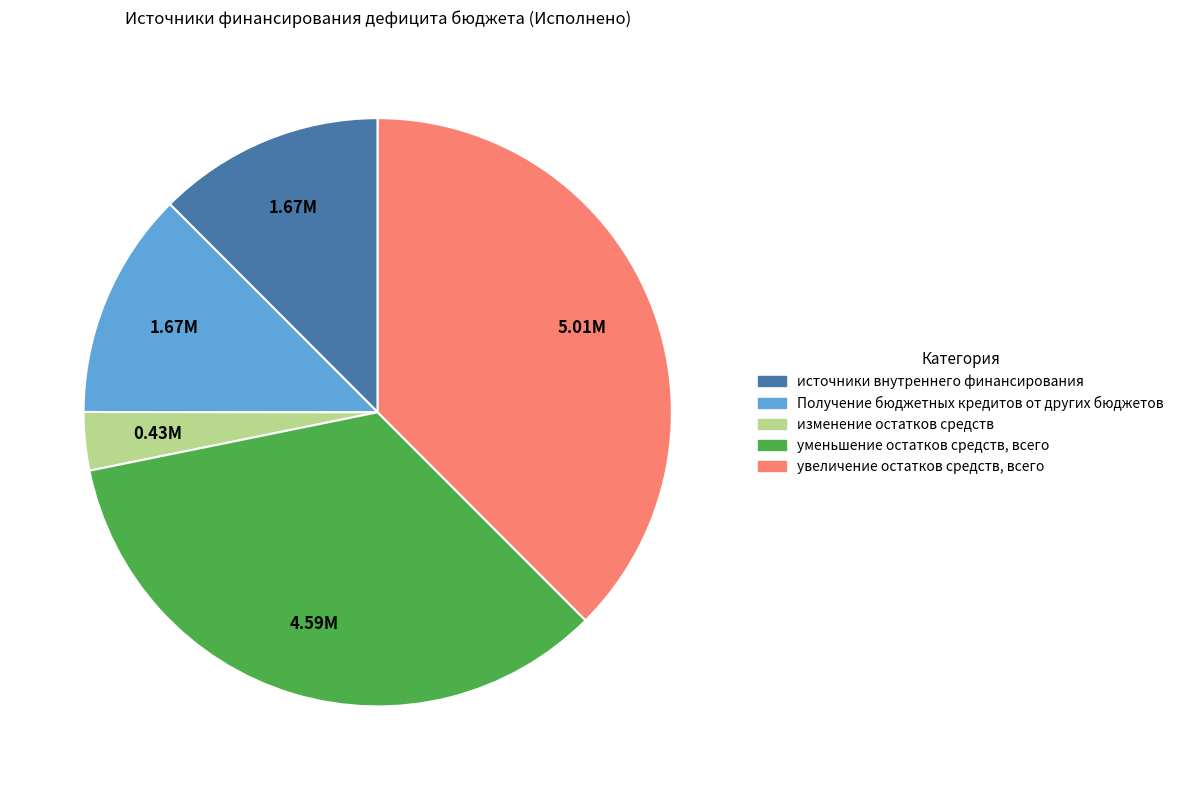

Is it true that Получение бюджетных кредитов от других бюджетов is 12% of the pie?

True